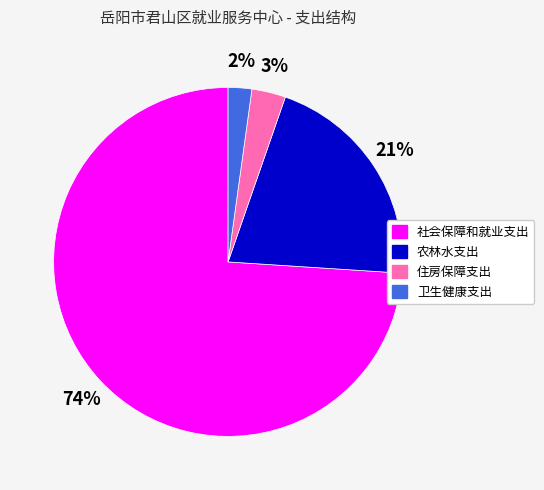

Rank the categories by value from highest to lowest.

社会保障和就业支出, 农林水支出, 住房保障支出, 卫生健康支出